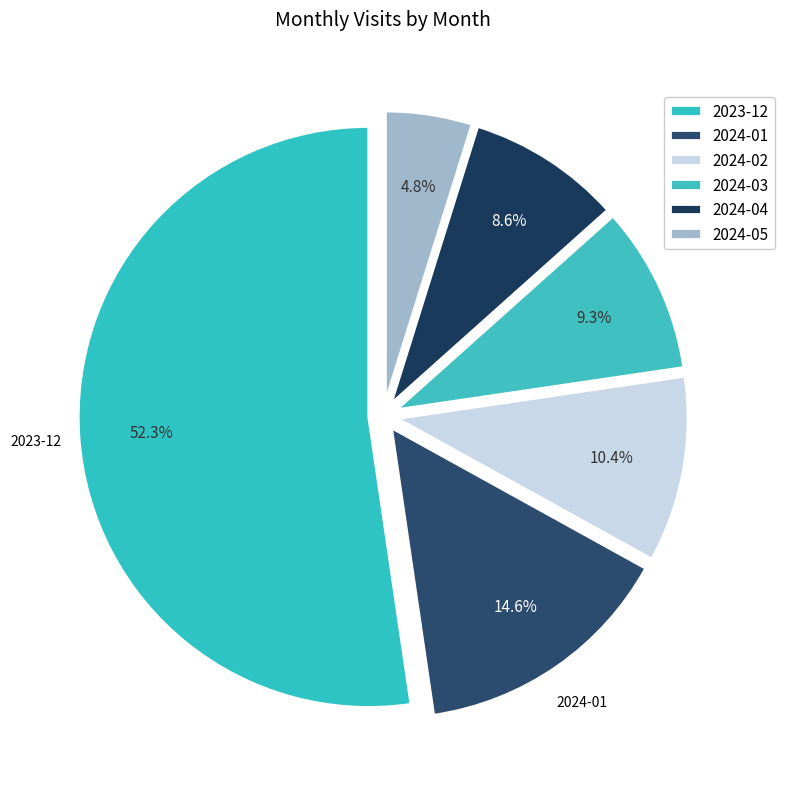

Count the number of slices in the pie.

6